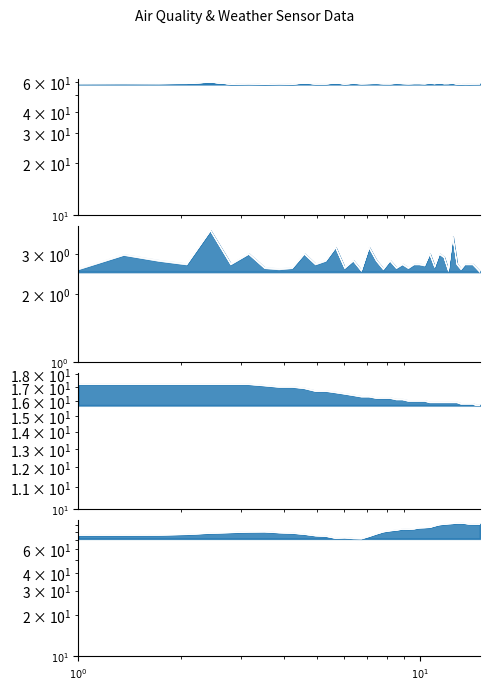

Reading left to right, list all the values displayed in this chart.

SDS_P1: 58.4	58.5	58.4	58.6	59.6	58.1	58.3	58.1	58.3	58.1	58.9	58.2	58.3	58.9	58.2	58.7	58.3	58.5	58.6	58.4	58.3	58.6	58.5	58.3	58.5	58.5	58.4	58.7	58.4	58.9	58.4	58.5	58.7	58.2	58.1	58.3	58.2	58.3	58.3	58.3
SDS_P2: 2.5	2.9	2.8	2.7	3.8	2.7	3.0	2.6	2.5	2.6	3.0	2.7	2.8	3.2	2.6	2.8	2.5	3.2	2.8	2.5	2.8	2.6	2.7	2.6	2.7	2.7	2.6	3.0	2.6	3.0	2.9	2.5	3.5	2.7	2.5	2.7	2.7	2.7	2.6	2.5
Temp: 17.2	17.2	17.2	17.2	17.2	17.2	17.2	17.1	17.0	17.0	16.9	16.7	16.7	16.6	16.5	16.4	16.3	16.3	16.2	16.2	16.2	16.1	16.1	16.0	16.0	16.0	16.0	15.9	15.9	15.9	15.9	15.9	15.9	15.9	15.8	15.8	15.8	15.8	15.7	15.7
Humidity: 75.3	75.3	75.4	76.2	77.8	78.6	79.4	79.6	78.4	77.8	76.4	74.5	73.9	71.5	72.0	71.1	70.9	73.7	76.8	79.6	81.0	81.9	83.3	83.1	83.6	85.0	85.3	85.7	87.8	89.6	90.3	91.0	91.4	92.1	92.1	91.5	90.7	90.6	90.5	90.6